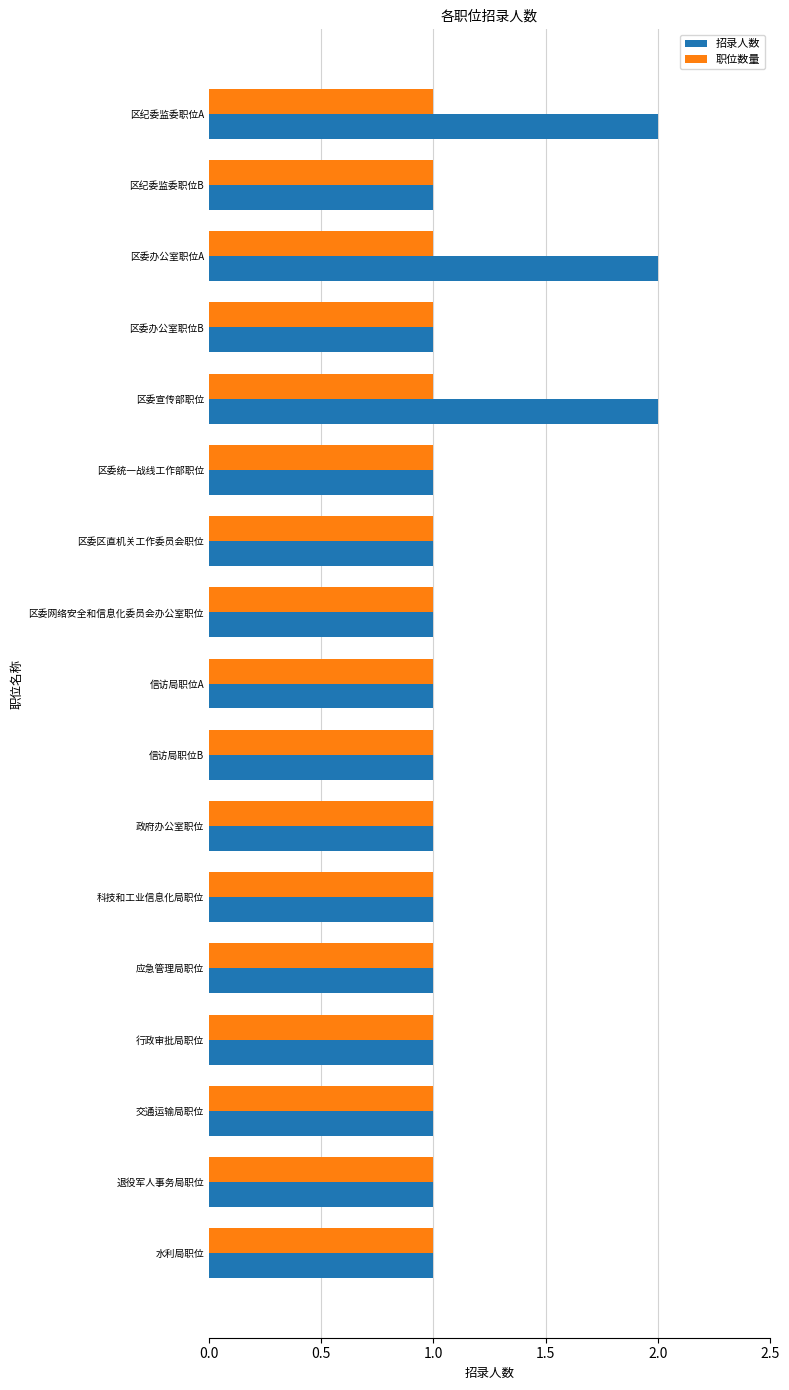

Rank the series by their maximum value, from highest to lowest.

招录人数, 职位数量